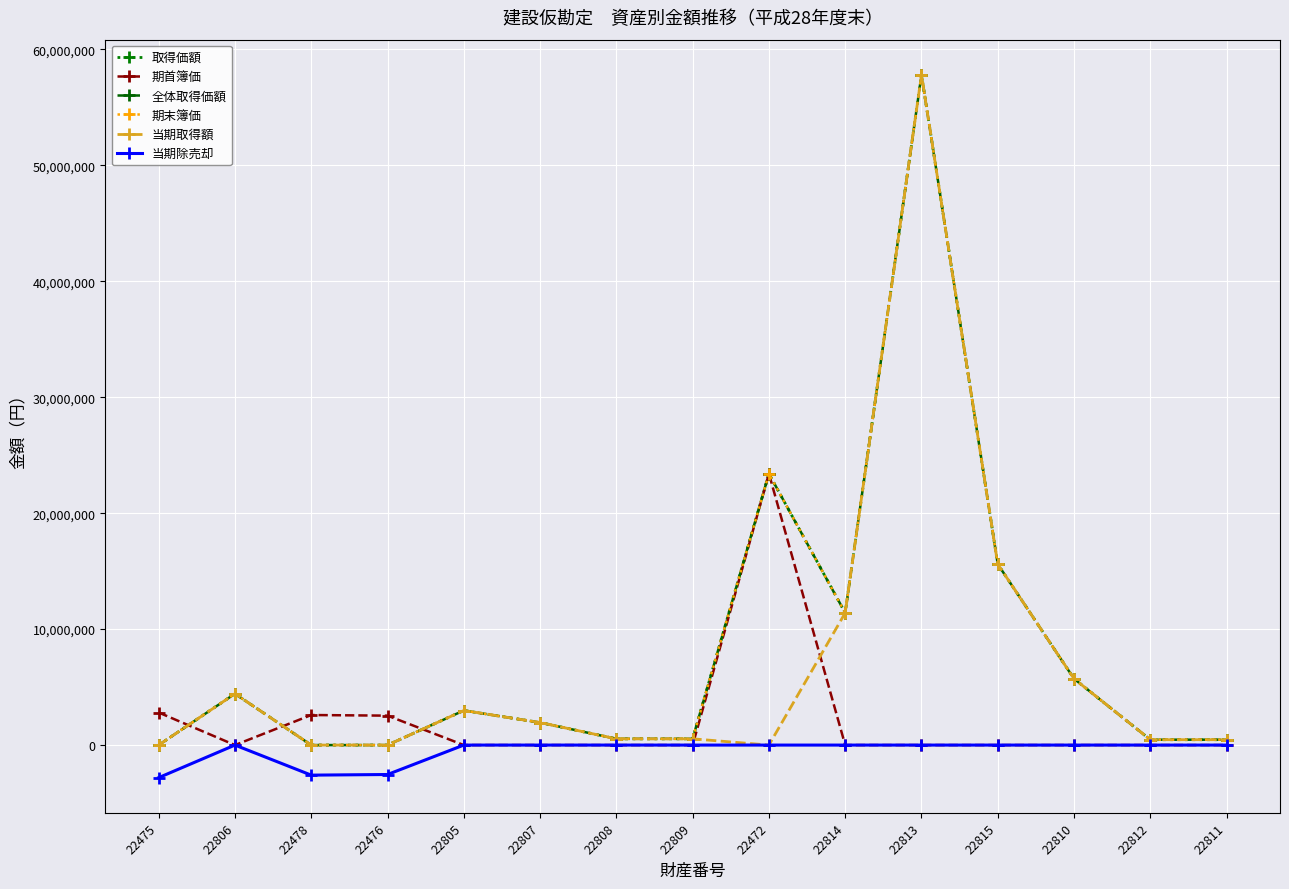

Between which two adjacent categories do 全体取得価額 and 期首簿価 first intersect?

22475 and 22806